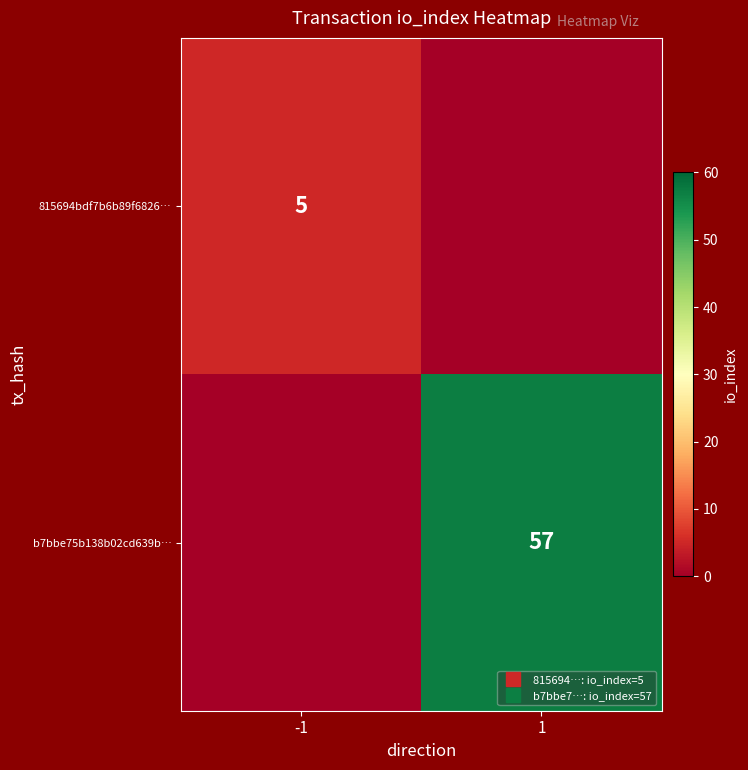

What is the sum of all b7bbe75b138b02cd639b… values?

57